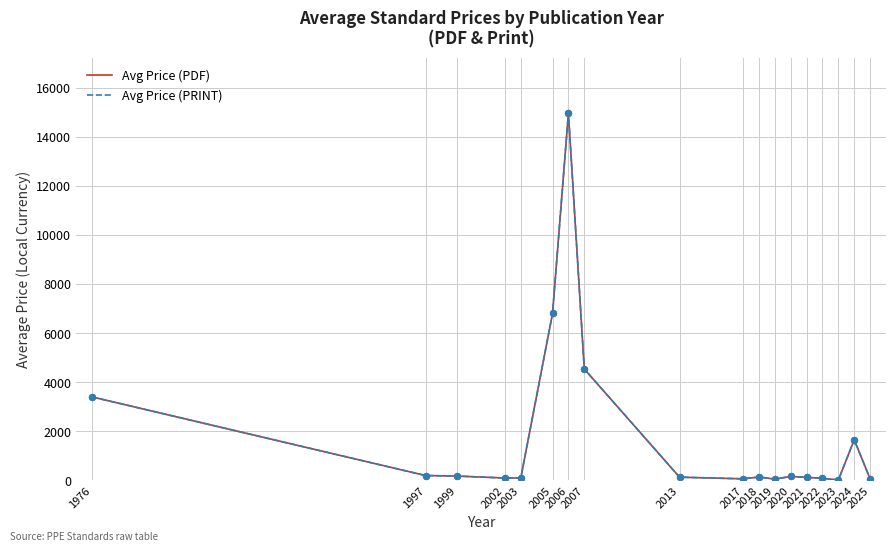

What is the total value across all series at 2003?

196.0